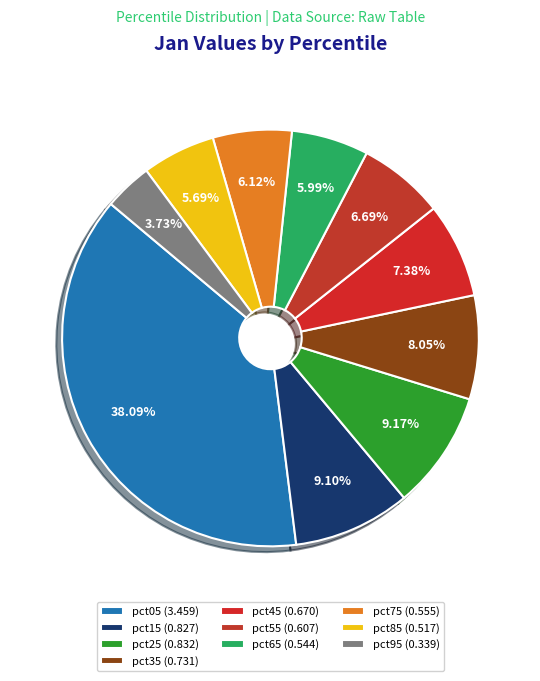

What is the largest slice in the pie chart?

pct05